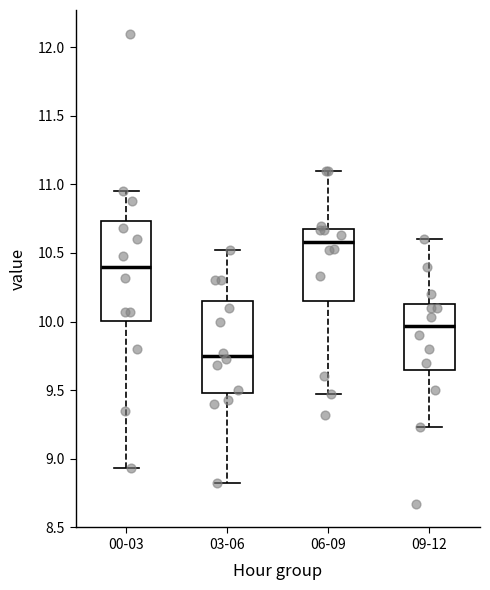

Which box's median line is the lowest?

03-06